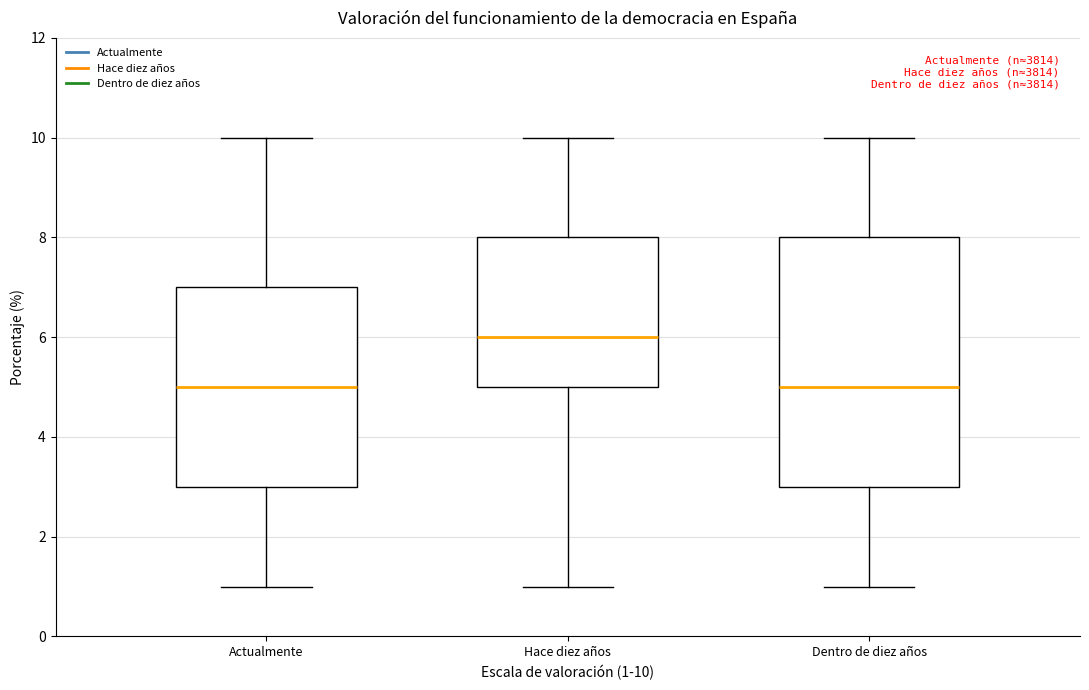

Reading left to right, transcribe this box plot: for each box, give where its median line is, the range the box spans, and where its two whiskers end, as read against the y-axis. The values are not printed on the chart, so give them approximately, as read against the axis.

Actualmente: median 5, box 3 to 7, whiskers 1 to 10
Hace diez años: median 6, box 5 to 8, whiskers 1 to 10
Dentro de diez años: median 5, box 3 to 8, whiskers 1 to 10